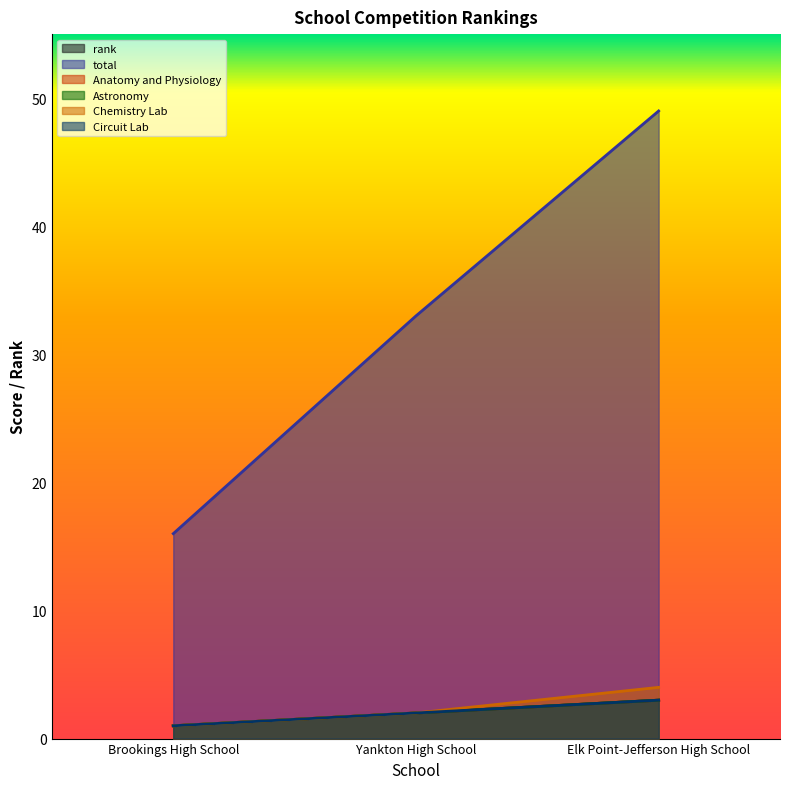

Which category has the lowest value across all series?

Brookings High School